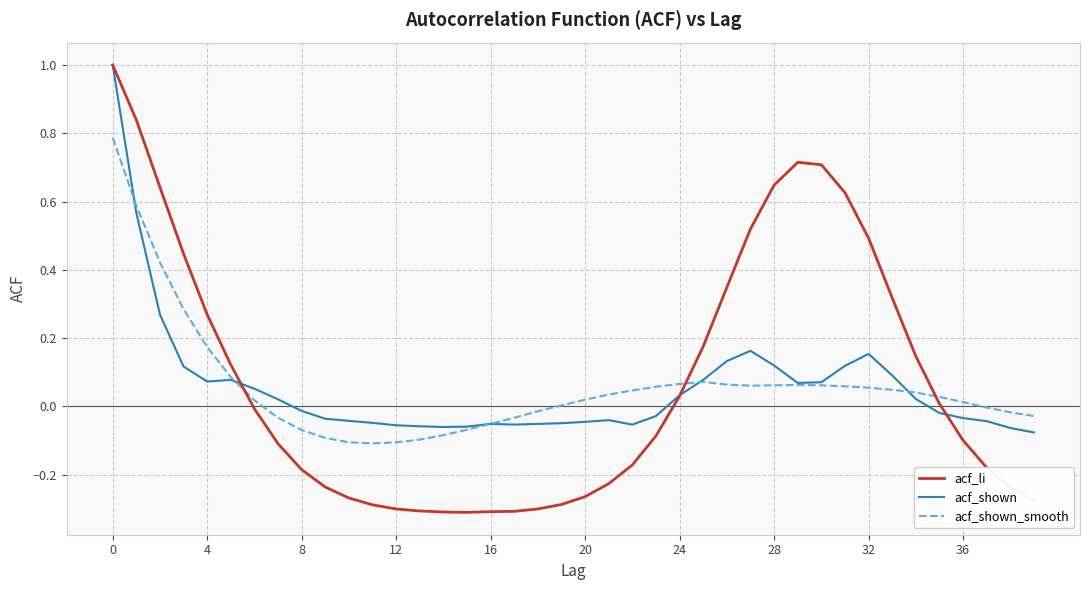

What is the maximum value shown in the chart?

1.0